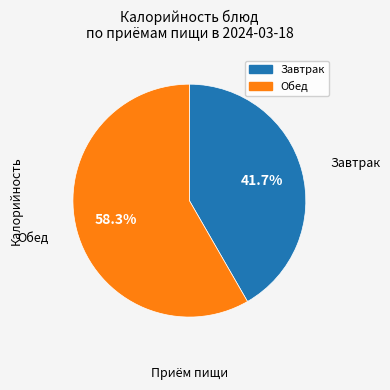

Is there a majority slice in this chart?

Yes